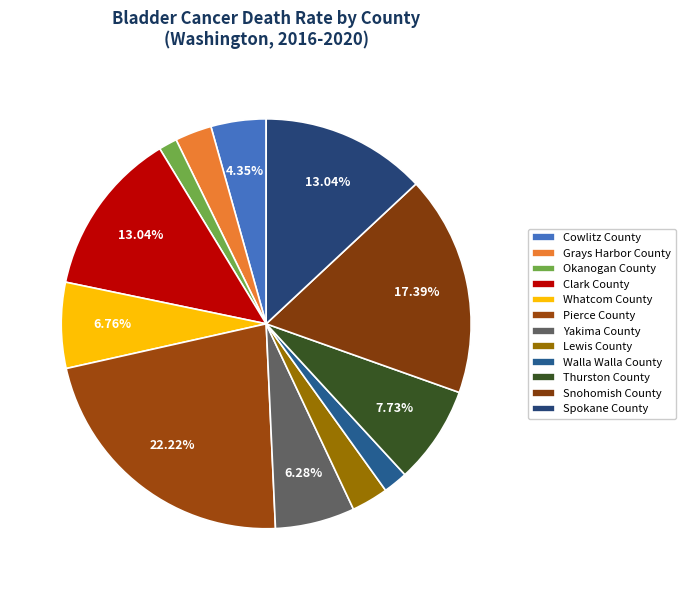

How many slices are in this pie chart?

12